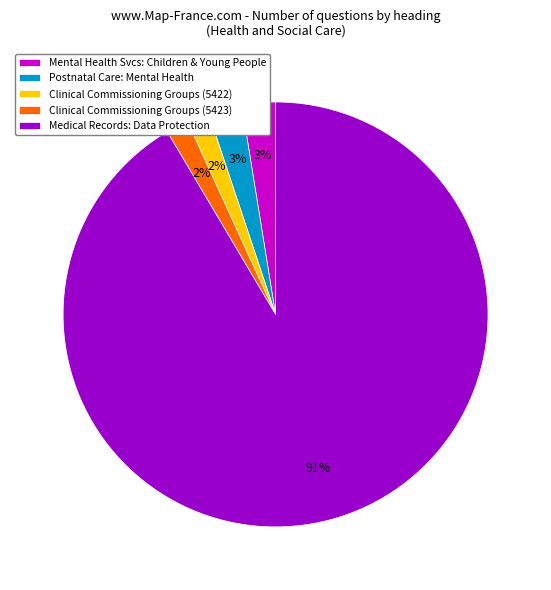

Which slice represents more than half of the pie?

Medical Records: Data Protection